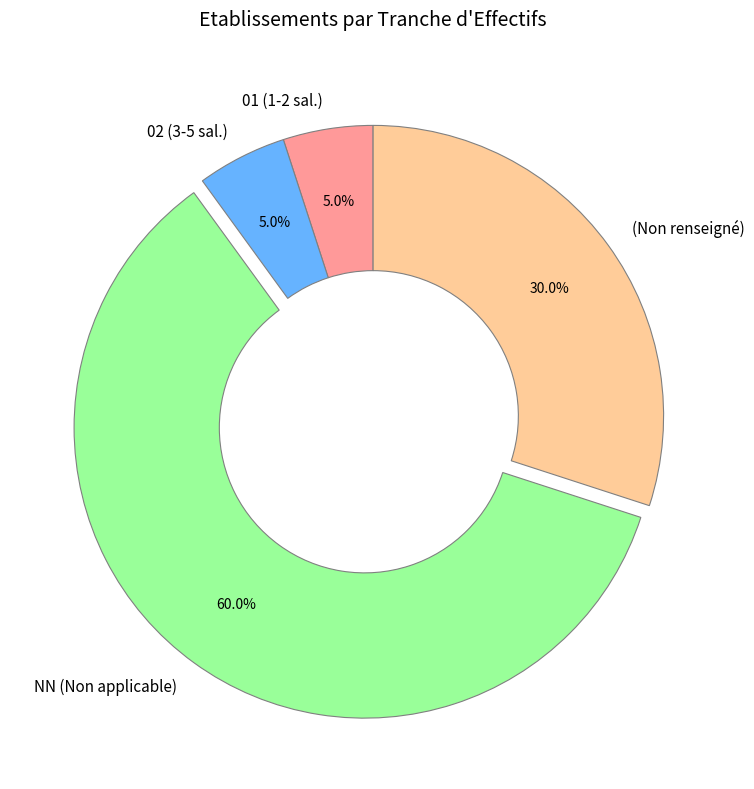

Count the number of slices in the pie.

4